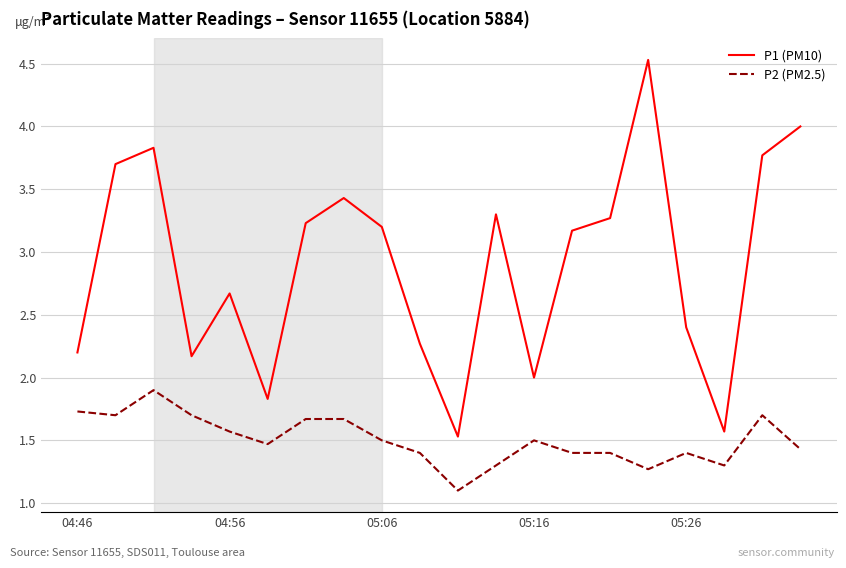

Count the number of data series in this chart.

2